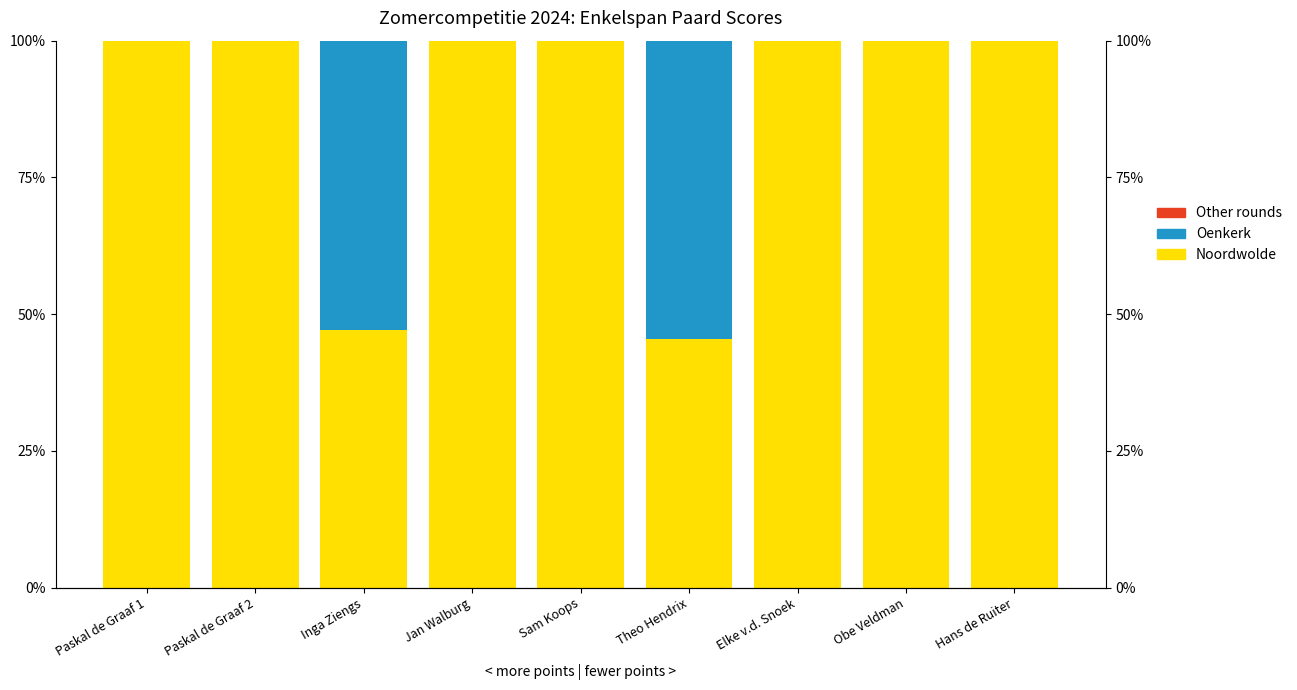

What is the total value across all series at Sam Koops?

1.0